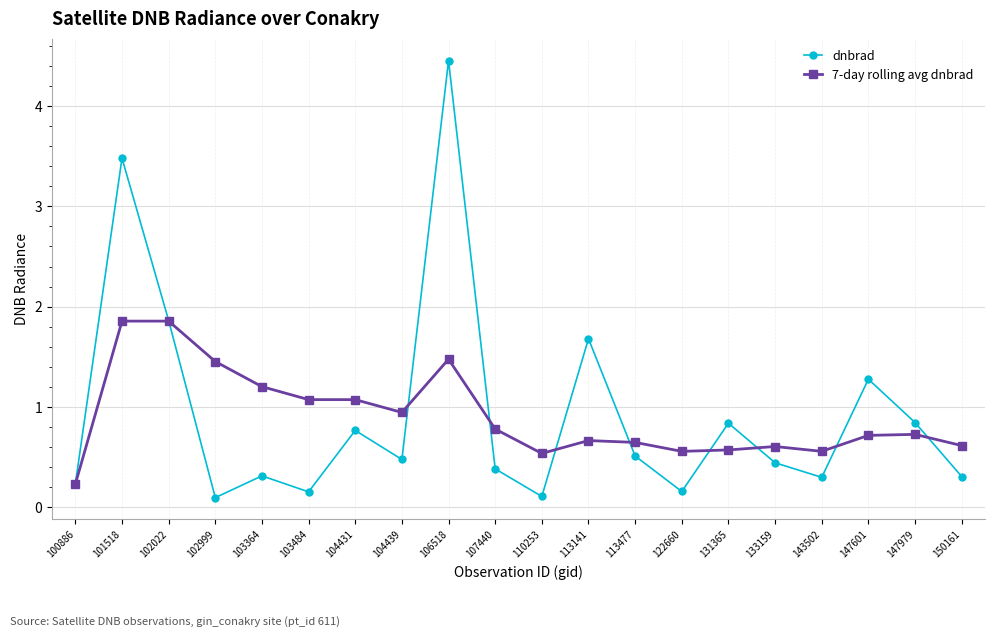

True or false: 7-day rolling avg dnbrad and dnbrad cross at least once.

True